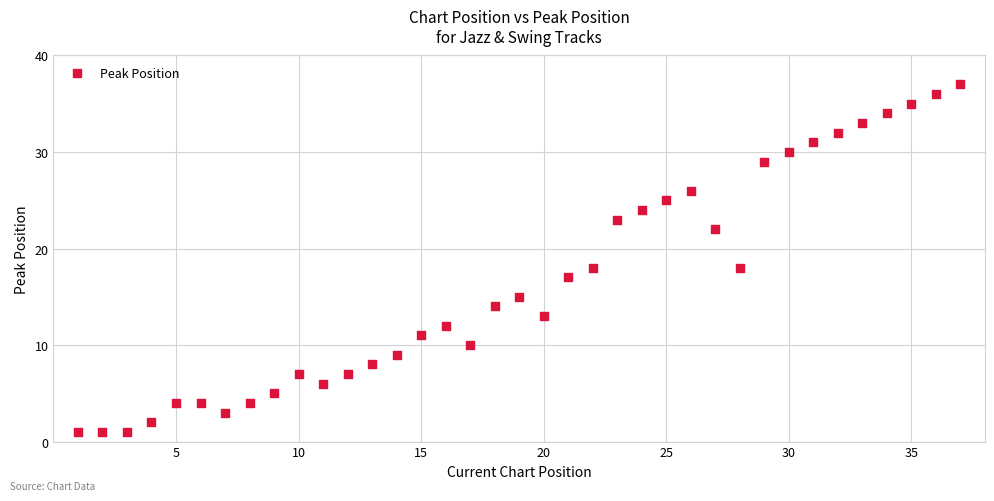

What is the range of Y values (max minus min)?

36